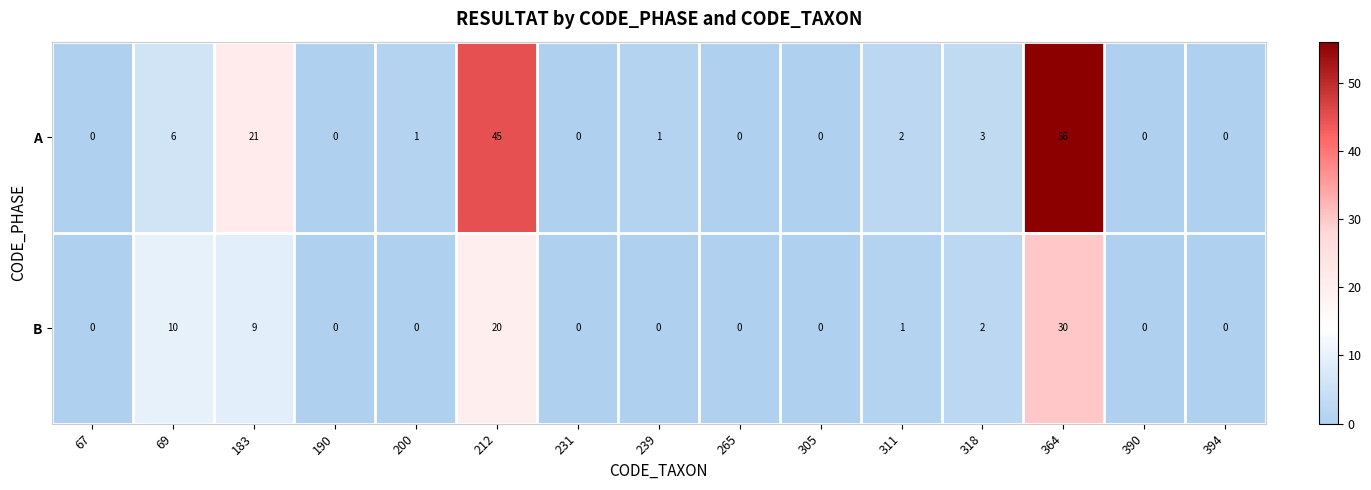

What is the difference between the maximum and minimum values in the A series?

56